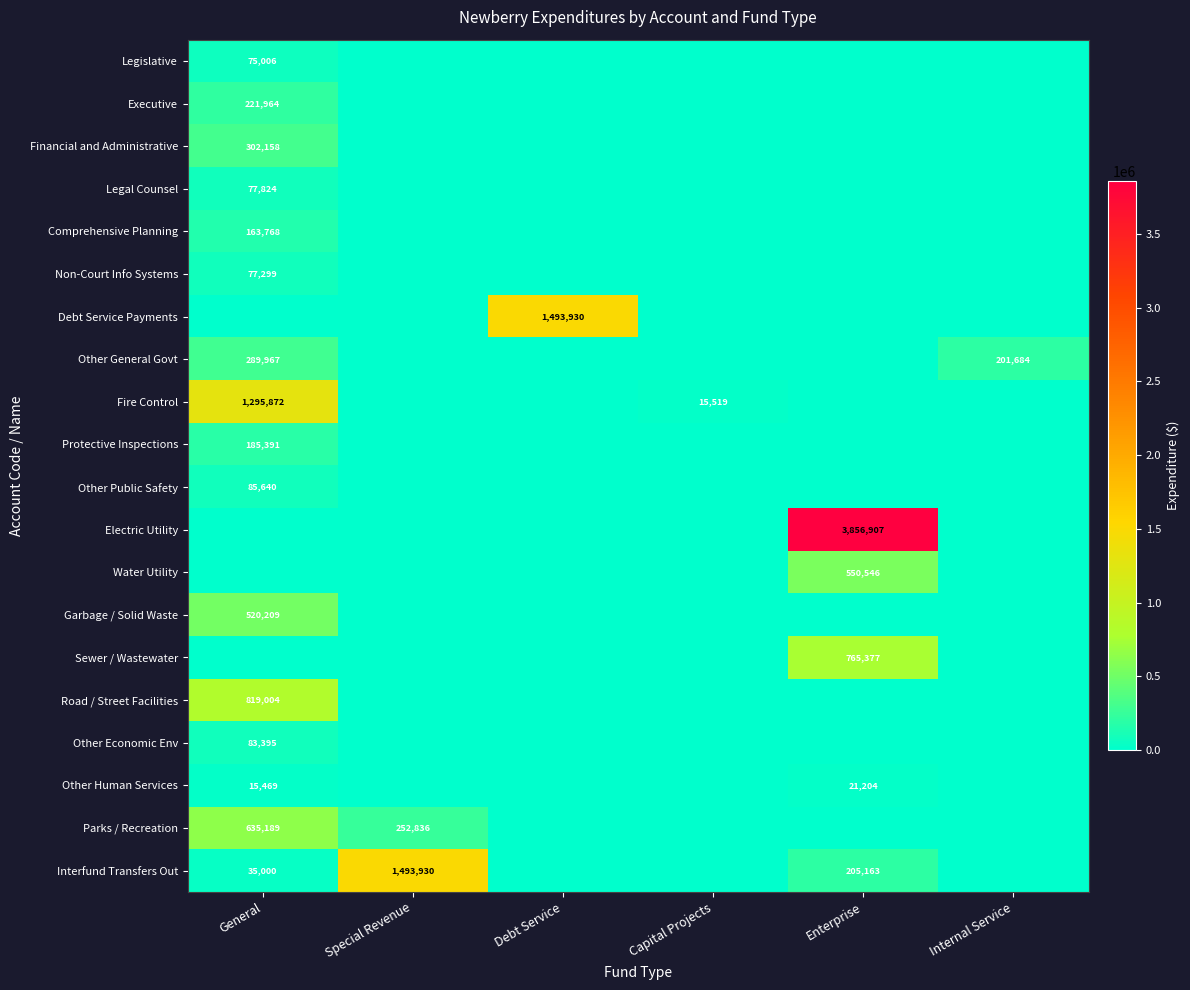

The Other Human Services series shows 5310 at General. True or false?

False